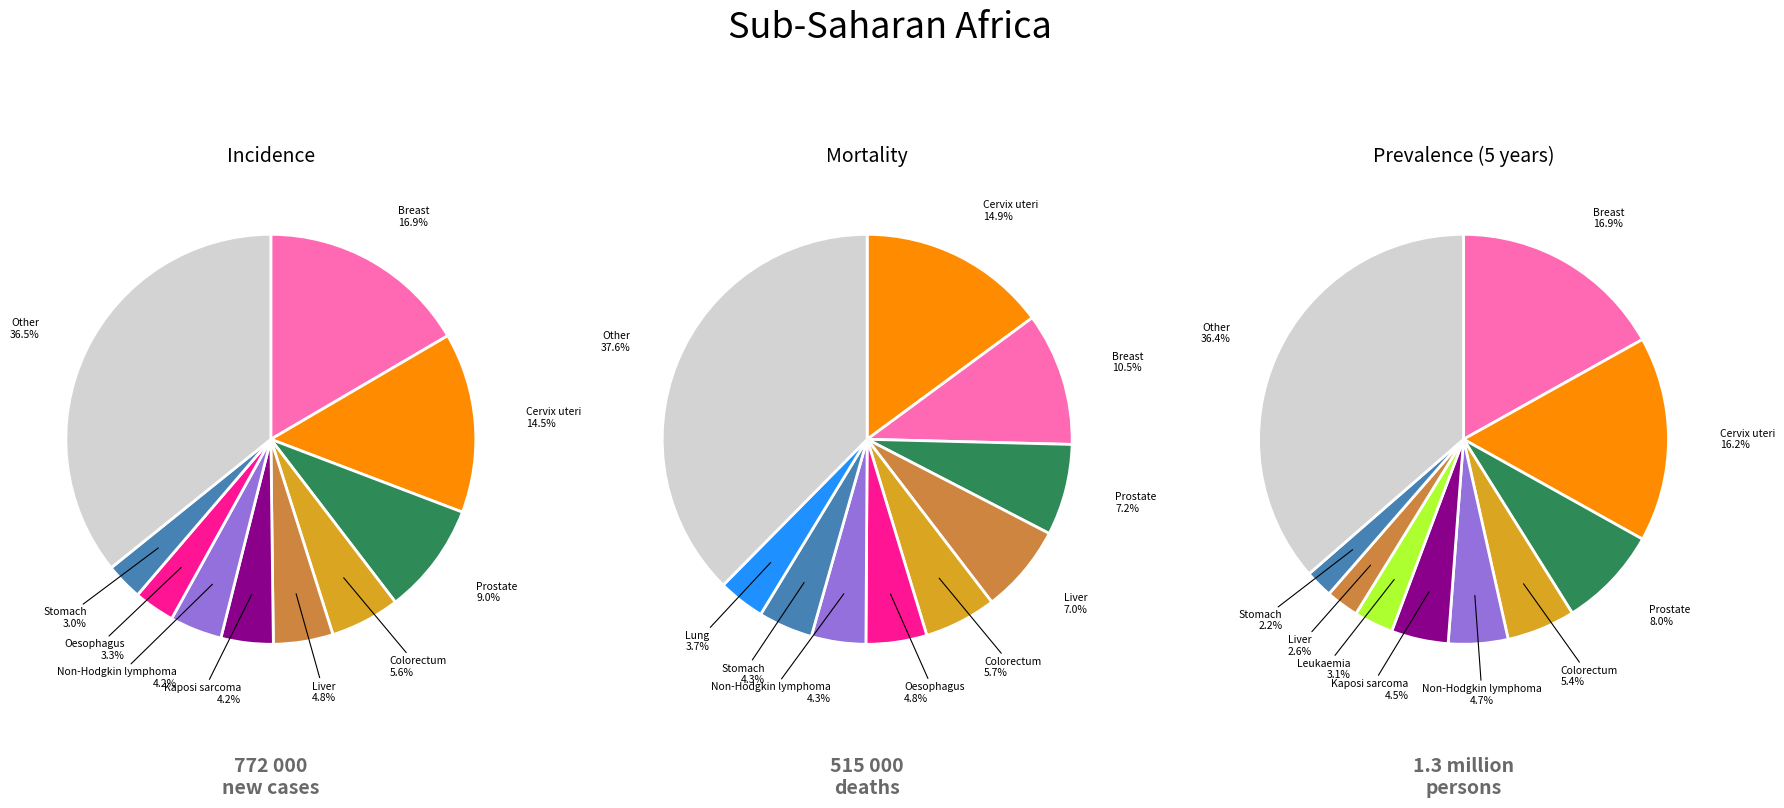

To the nearest percent, what is the combined percentage of 5 and 7?

7%